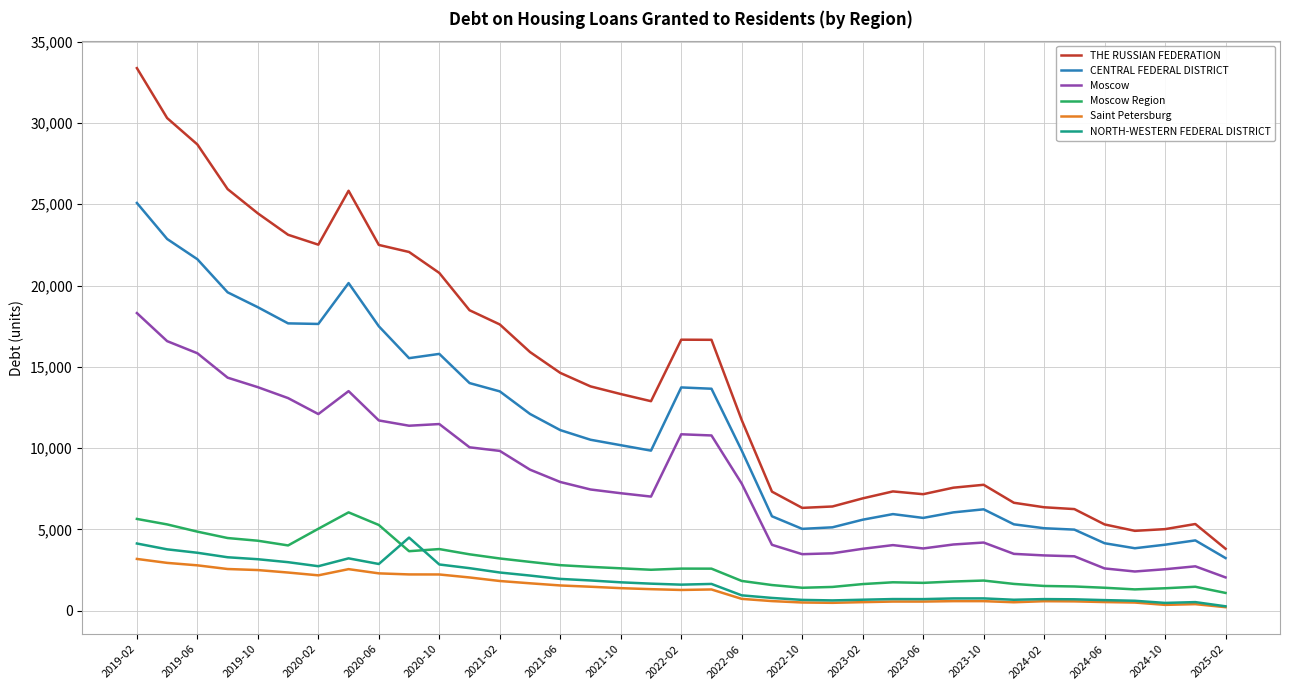

Which series has the largest total across all categories?

THE RUSSIAN FEDERATION